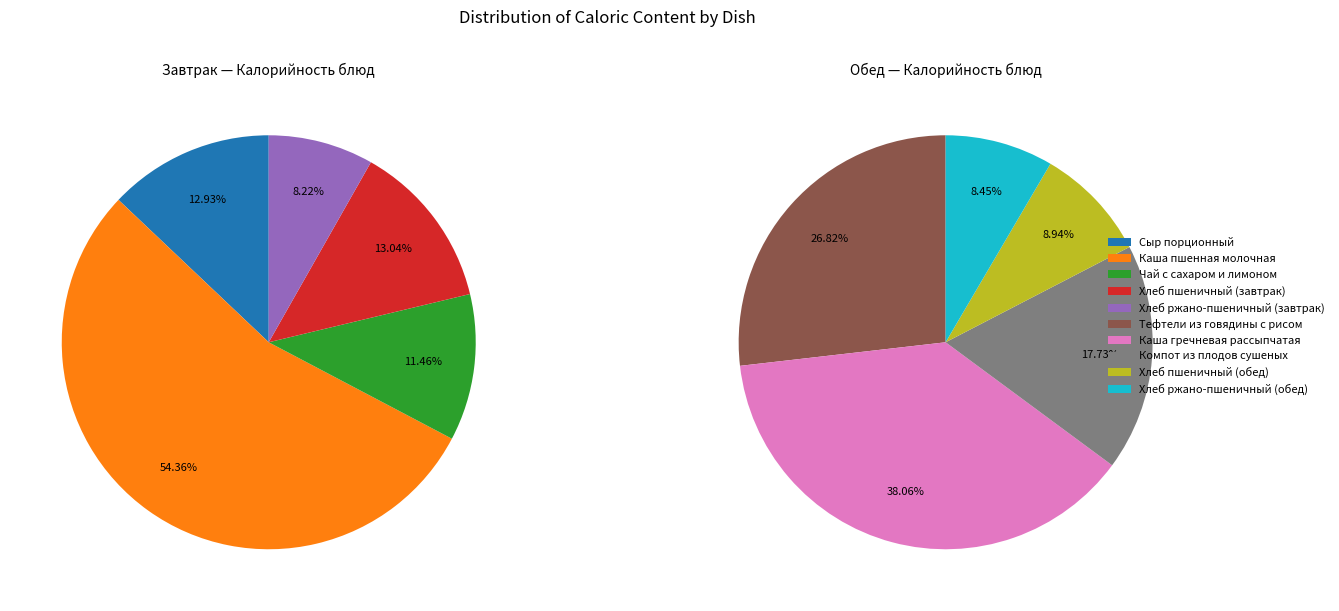

Count the number of slices in the pie.

10